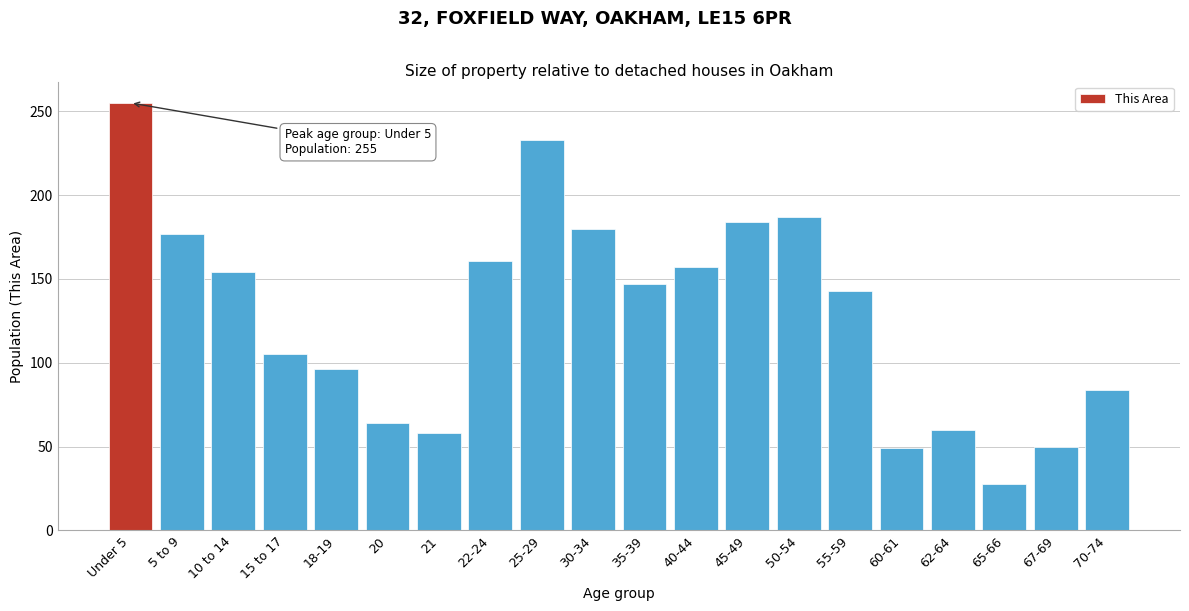

The chart shows a value of 233 at 25-29. True or false?

True